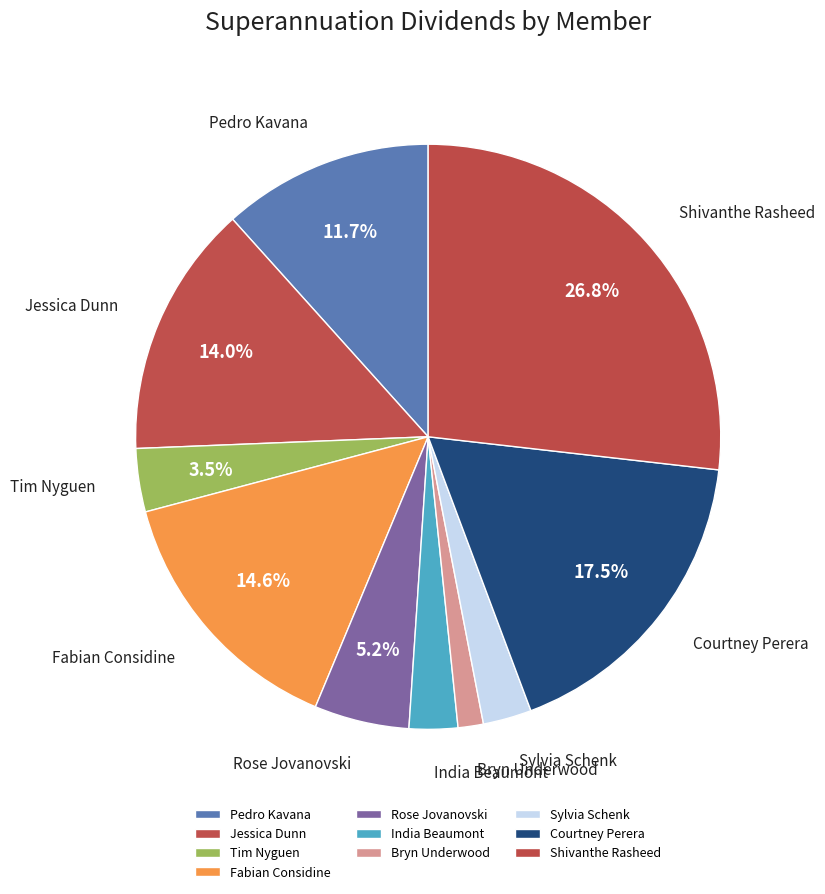

How many slices are in this pie chart?

10